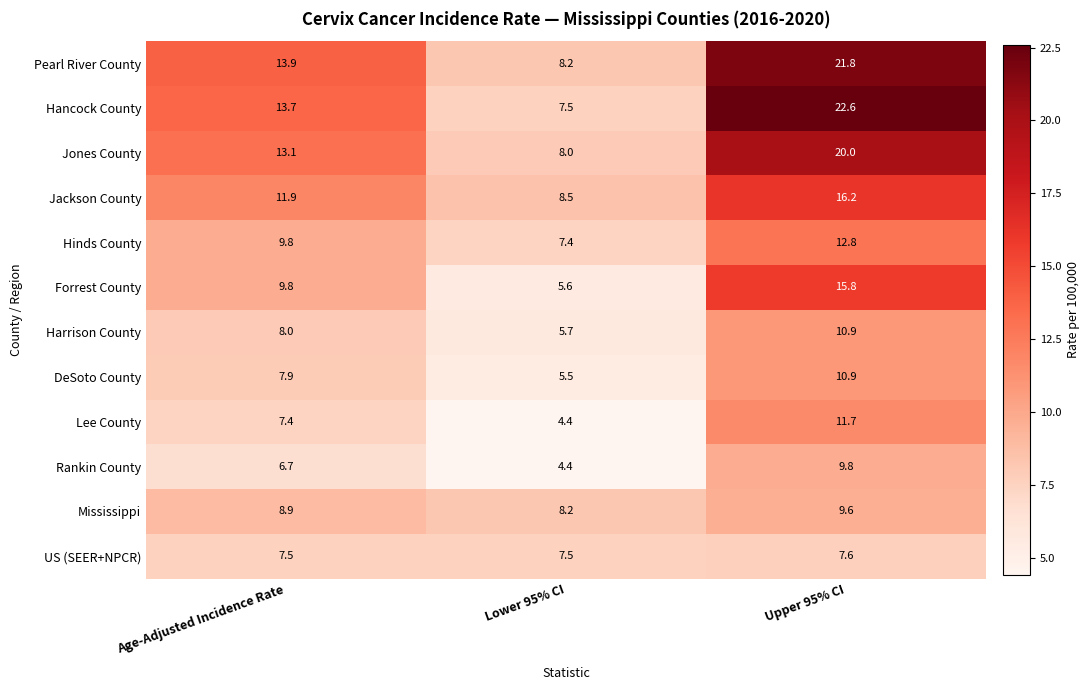

What is the difference between the highest and lowest values at Age-Adjusted Incidence Rate?

7.2